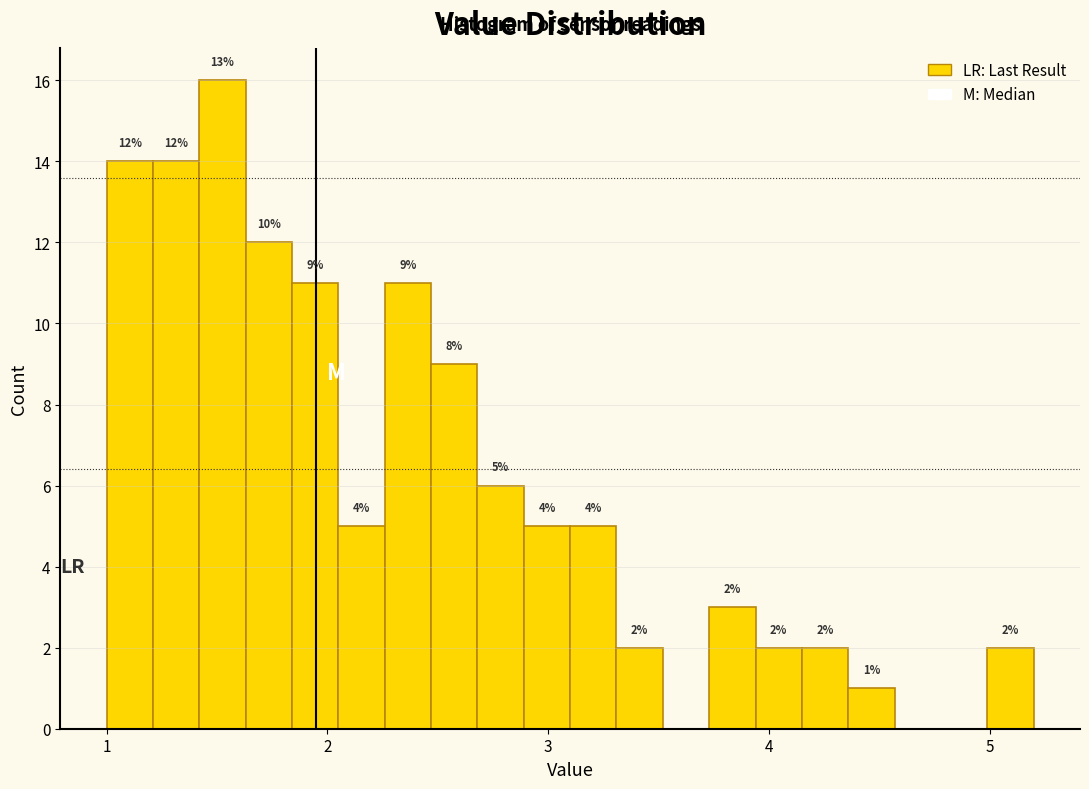

Around what value on the x-axis is the tallest bar? Give the approximate position of its centre, as read against the axis.

1.5